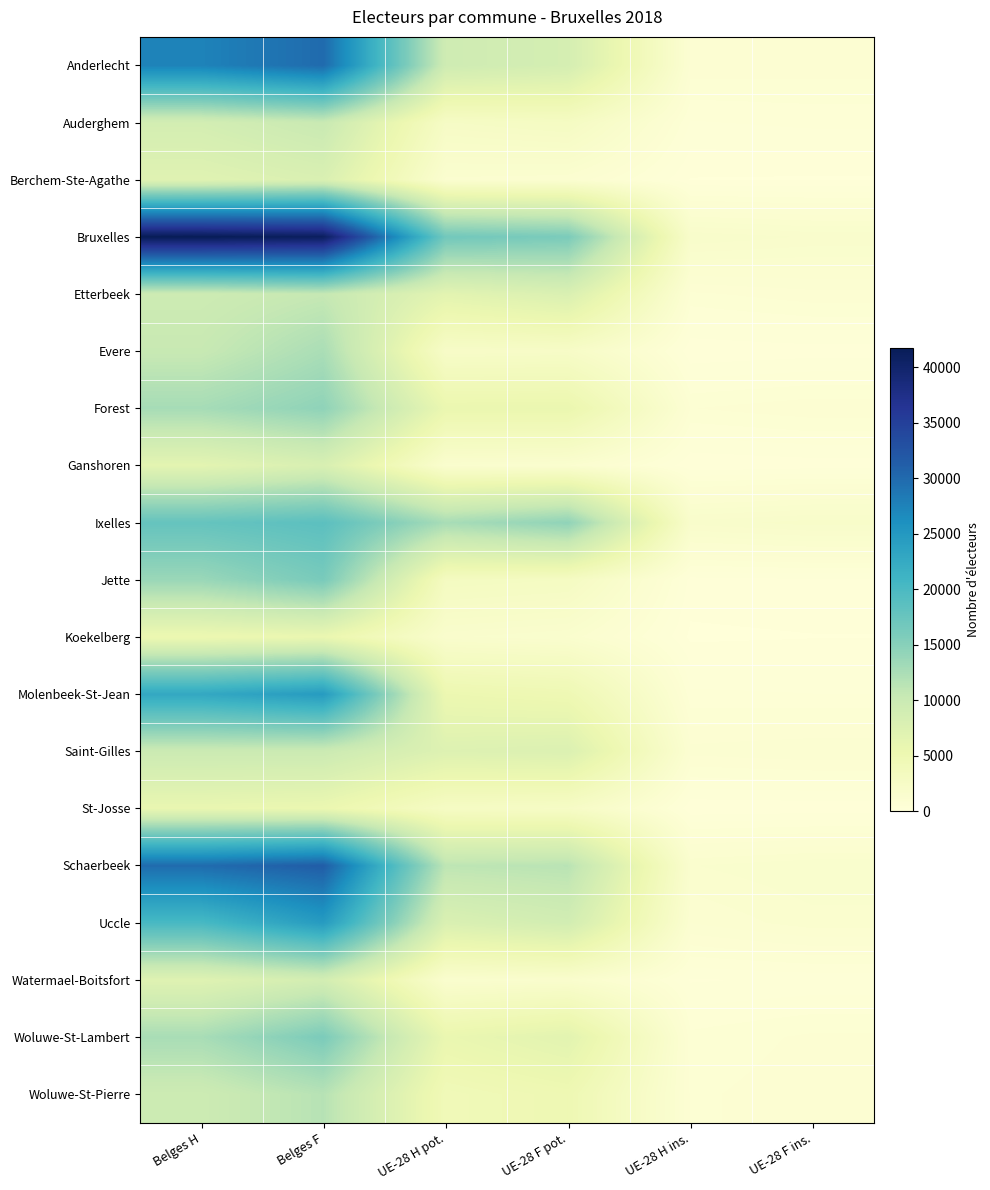

Which has a higher value, UE-28 H pot. or UE-28 F pot.?

UE-28 H pot.